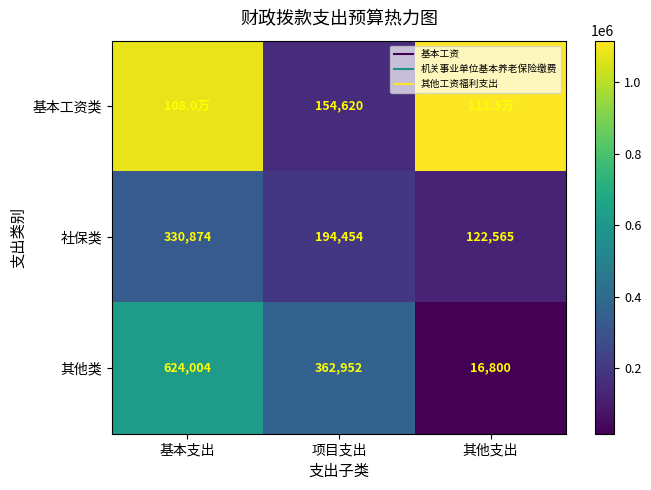

Which series has the largest range (max minus min)?

基本工资类